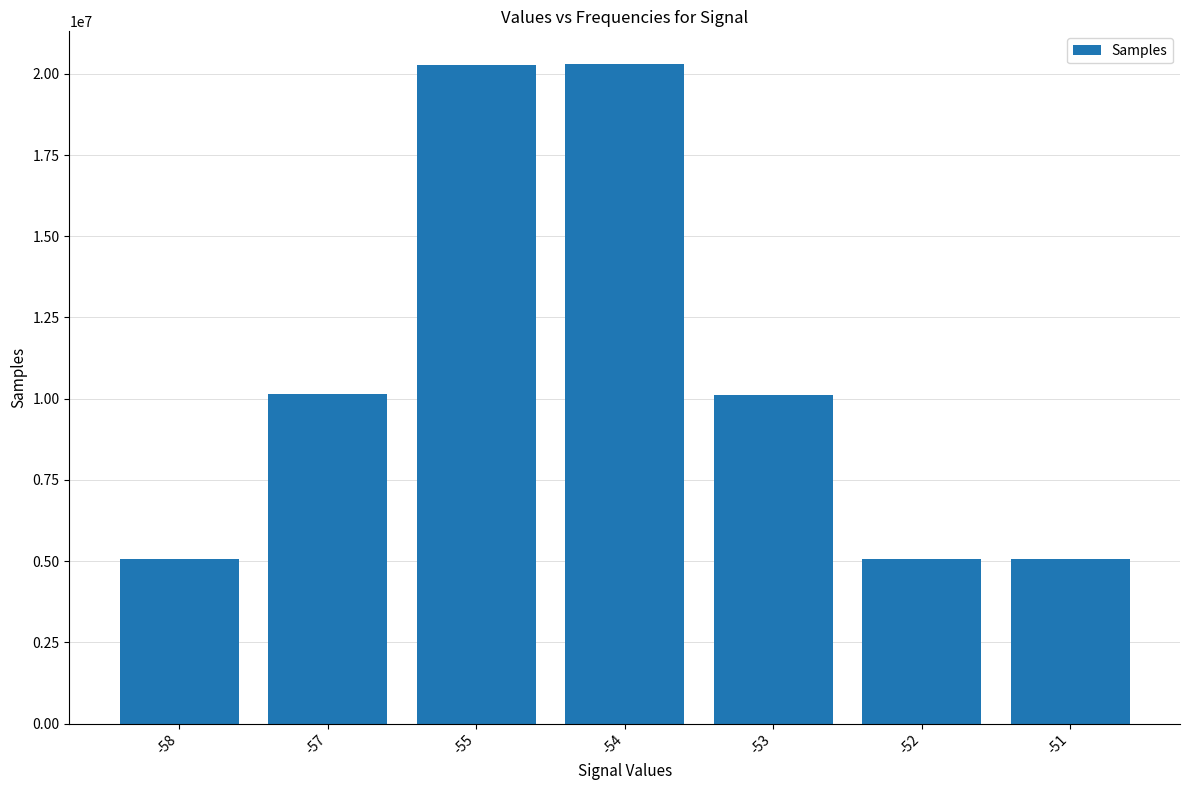

True or false: the data shows 17803505 at -53.

False